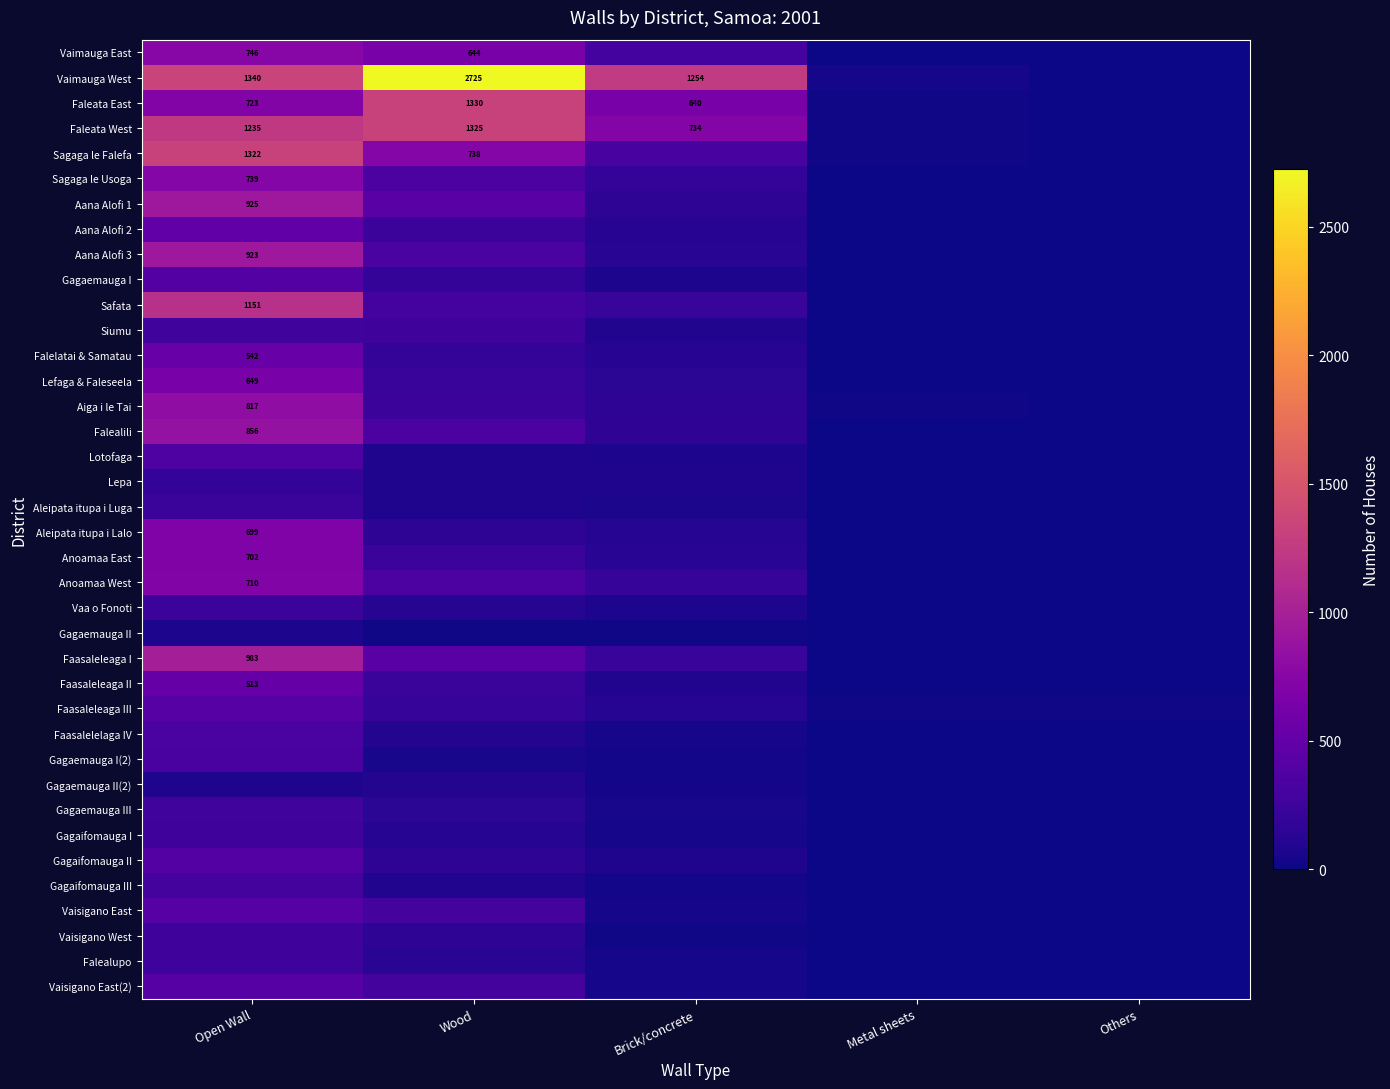

Is it true that Falealili equals 1484 at Open Wall?

False